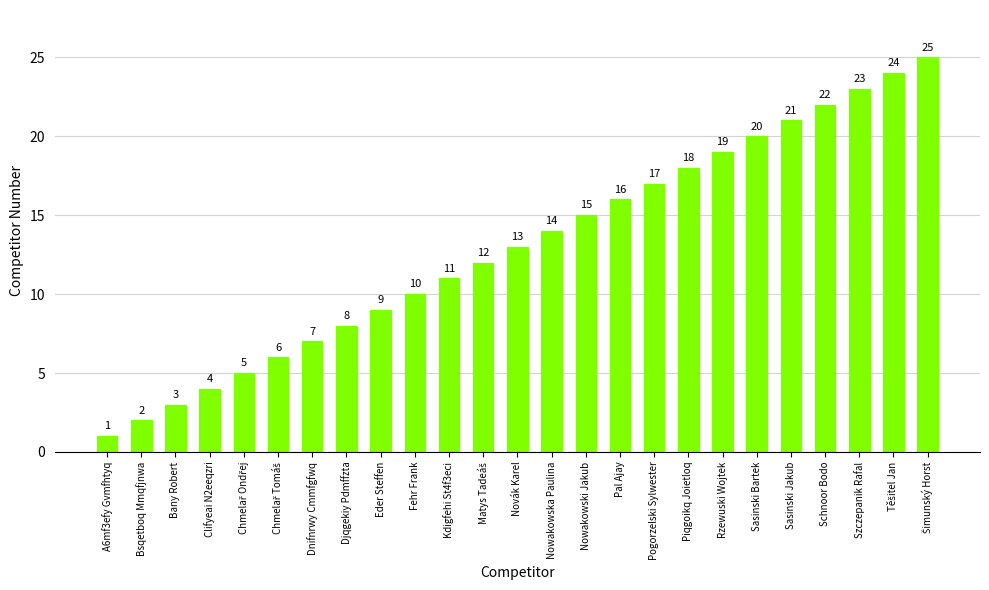

The chart shows a value of 23 at Szczepanik Rafal. True or false?

True